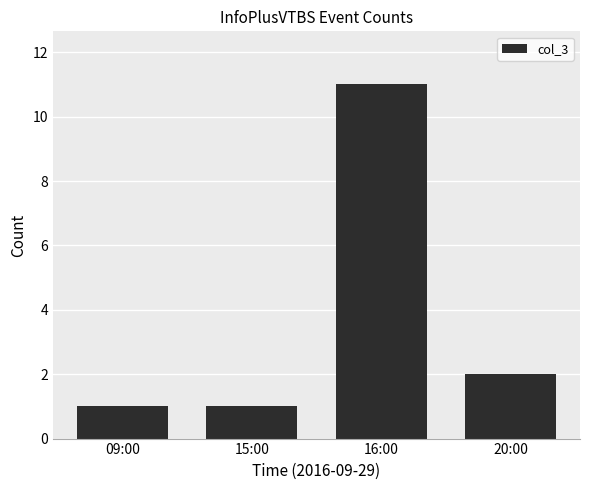

What is the change in value from 15:00 to 20:00?

+1